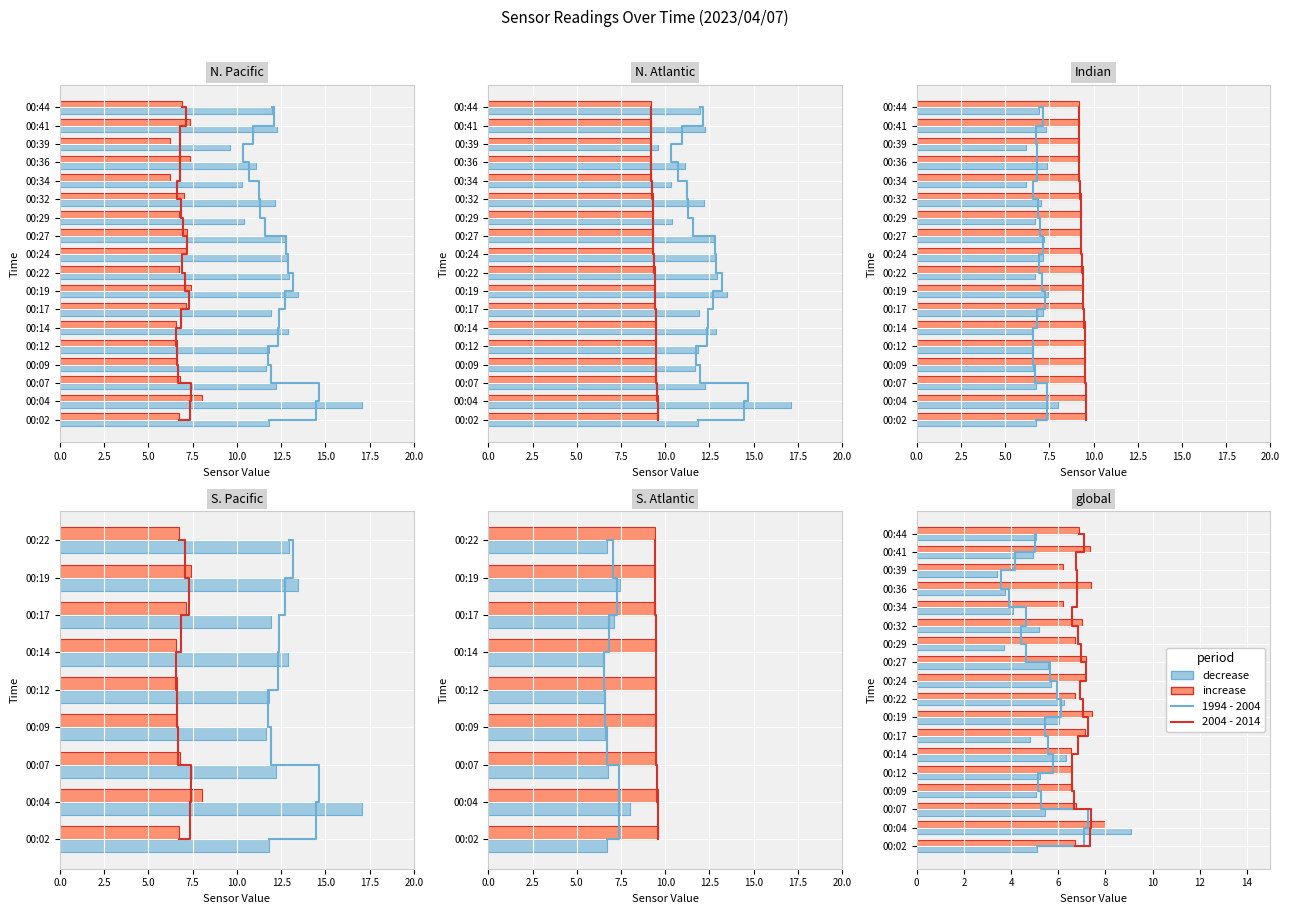

Count the number of data series in this chart.

4